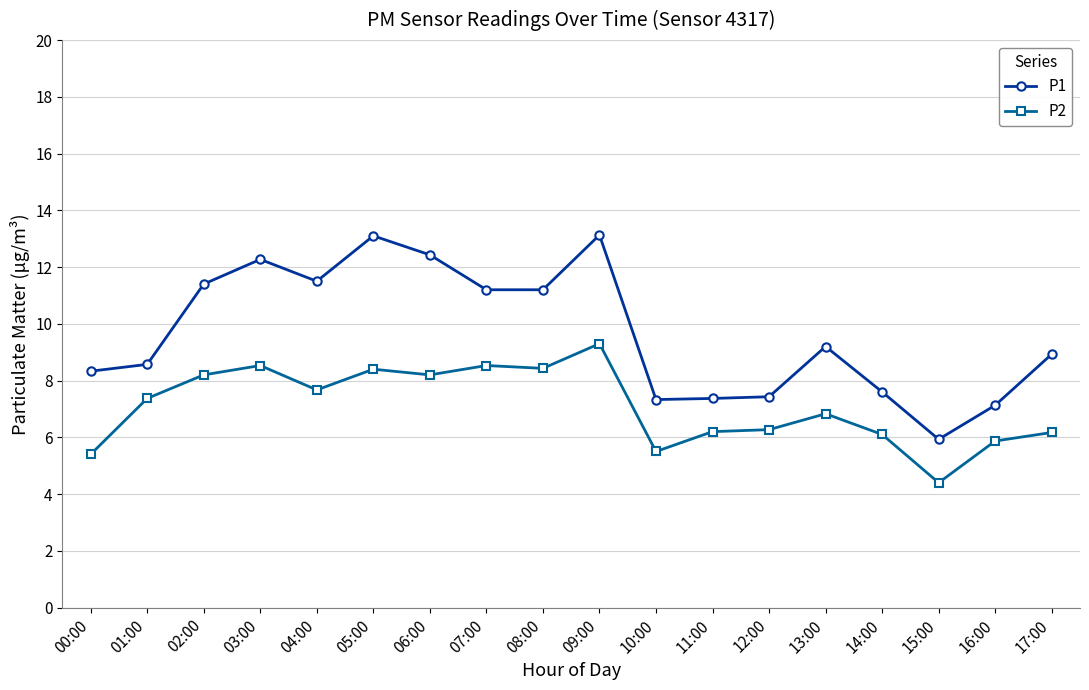

What is the difference between the maximum and minimum values in the P2 series?

4.9